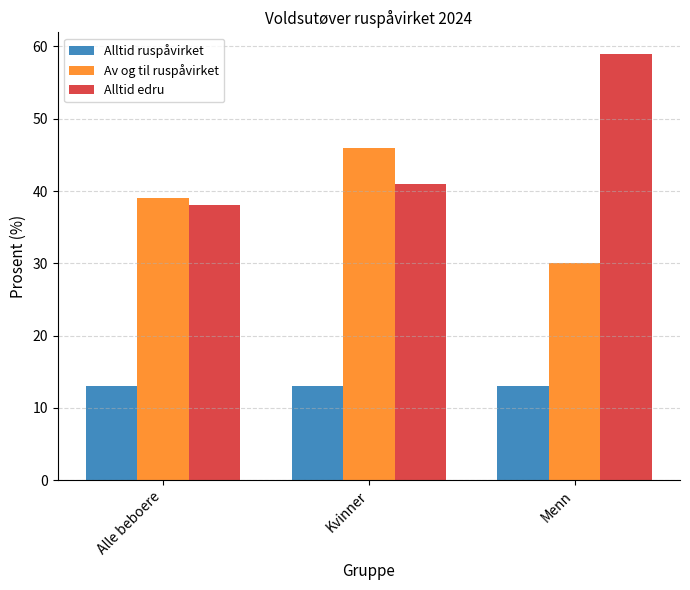

Which series has the largest range (max minus min)?

Alltid edru